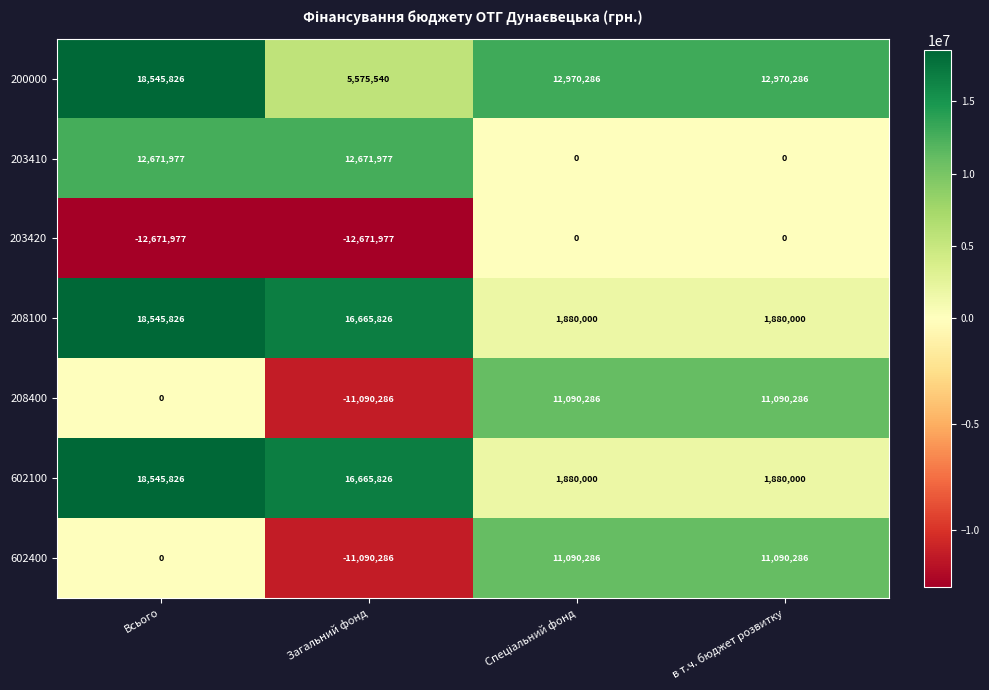

How many 203420 values are between -12671977 and 0?

4